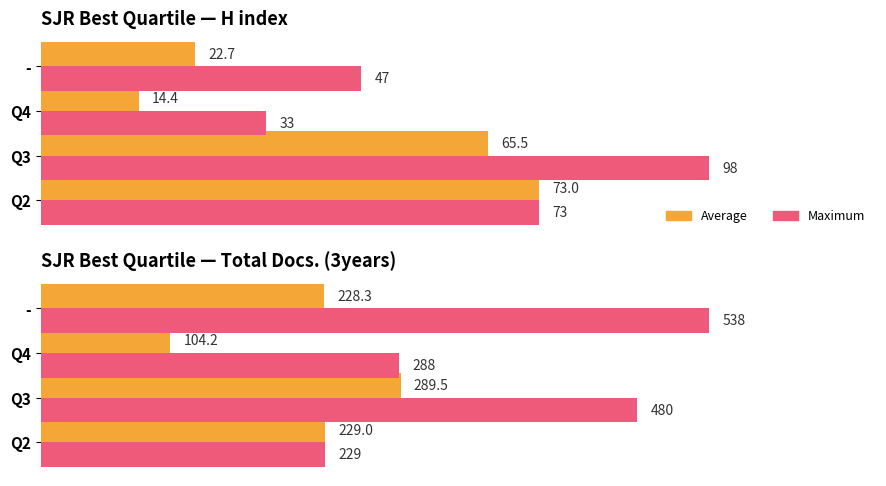

How many values in the Average series are below 229?

2